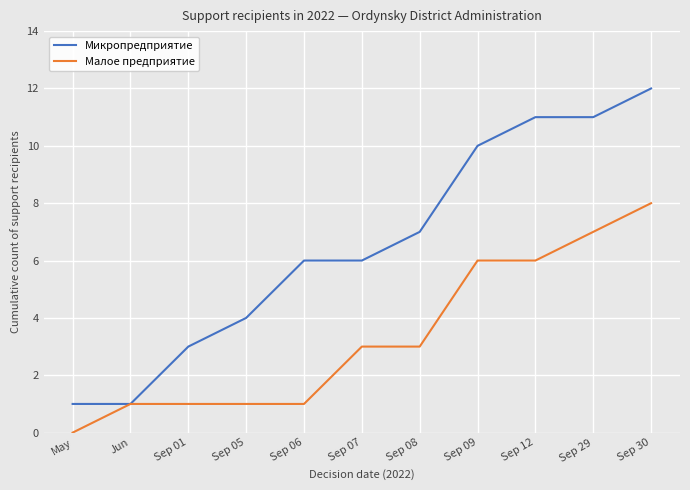

What is the maximum value shown in the chart?

12